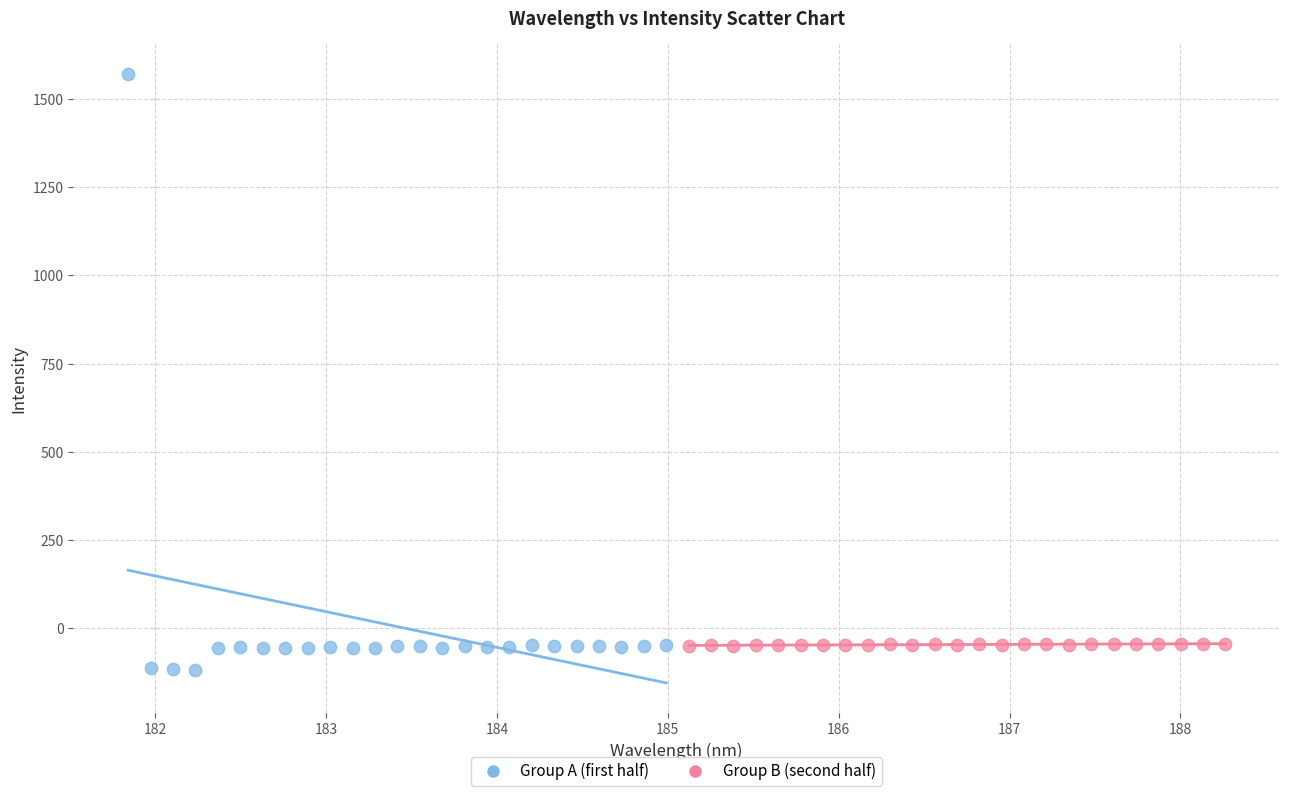

Which series has the largest Y range (max minus min)?

Group A (first half)